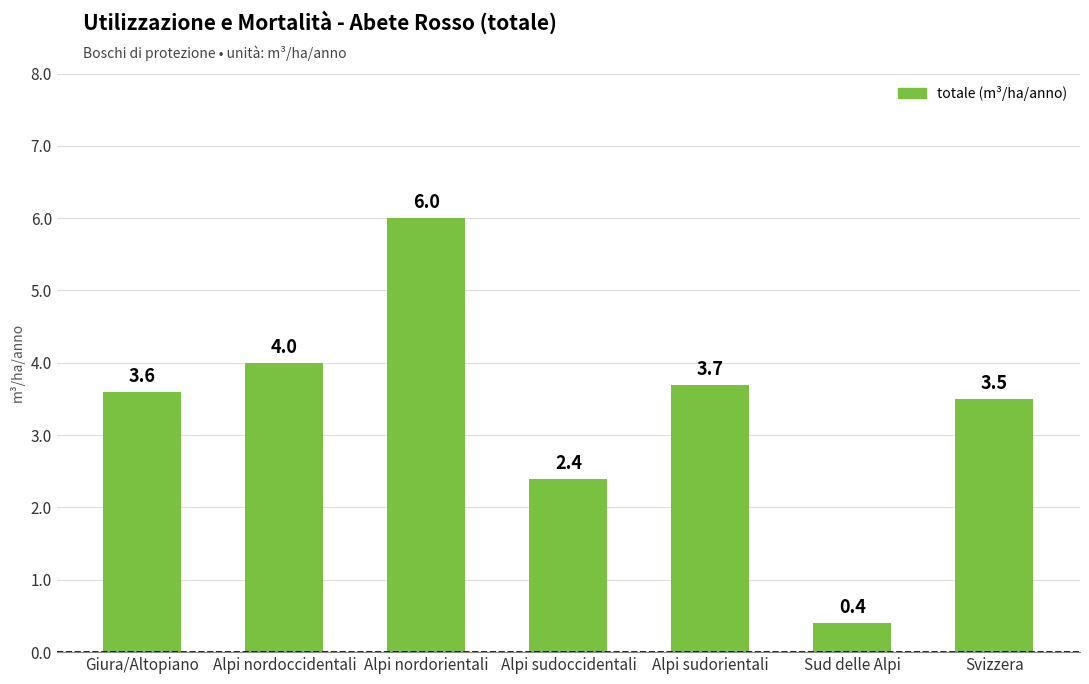

What is the minimum value shown in the chart?

0.4